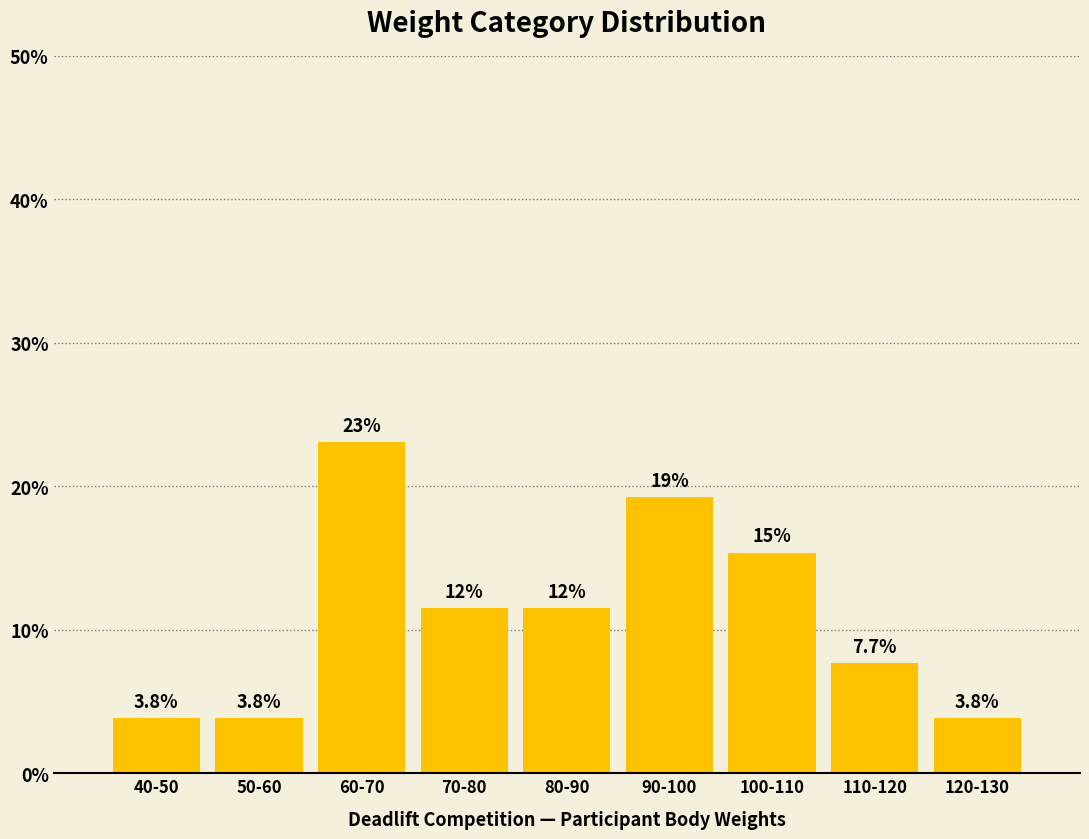

Reading left to right, what are all the values shown in this chart?

3.8	3.8	23.1	11.5	11.5	19.2	15.4	7.7	3.8